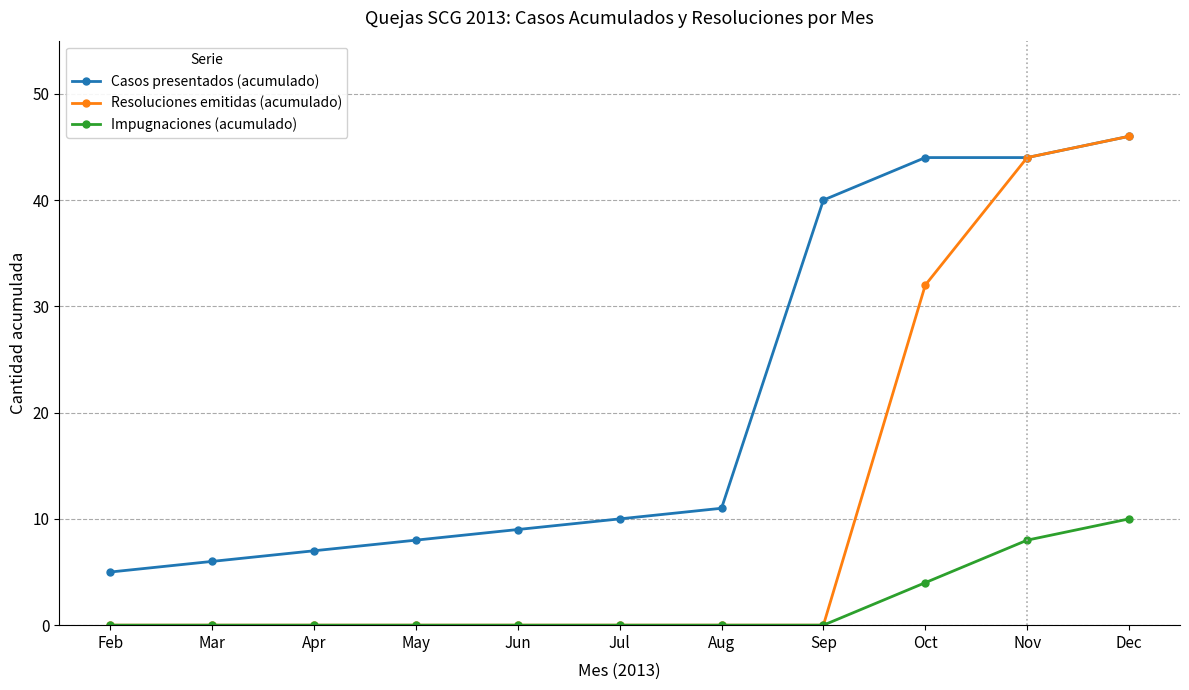

Does the chart have visible grid lines?

Yes